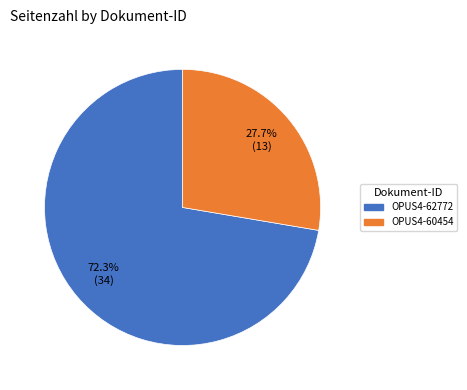

To the nearest percent, what percentage of the pie is OPUS4-62772?

72%